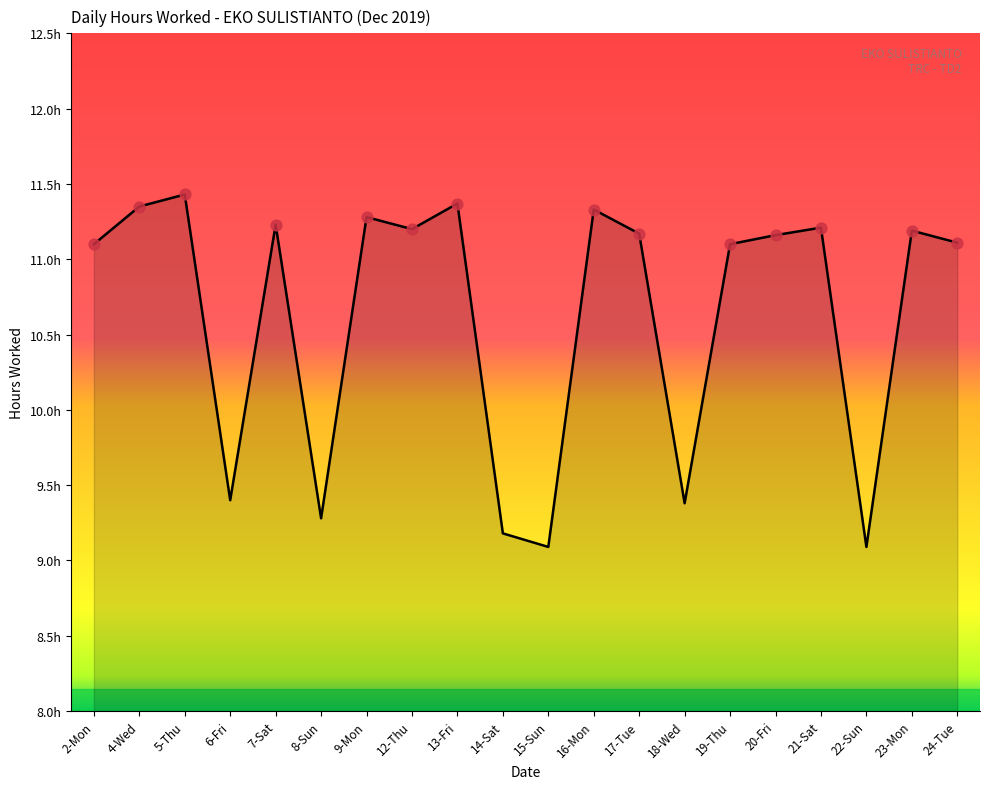

What is the change in value from 7-Sat to 15-Sun?

-2.1